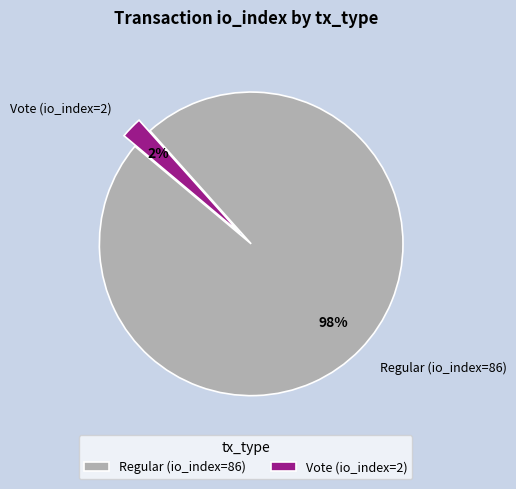

Does any single category account for the majority?

Yes